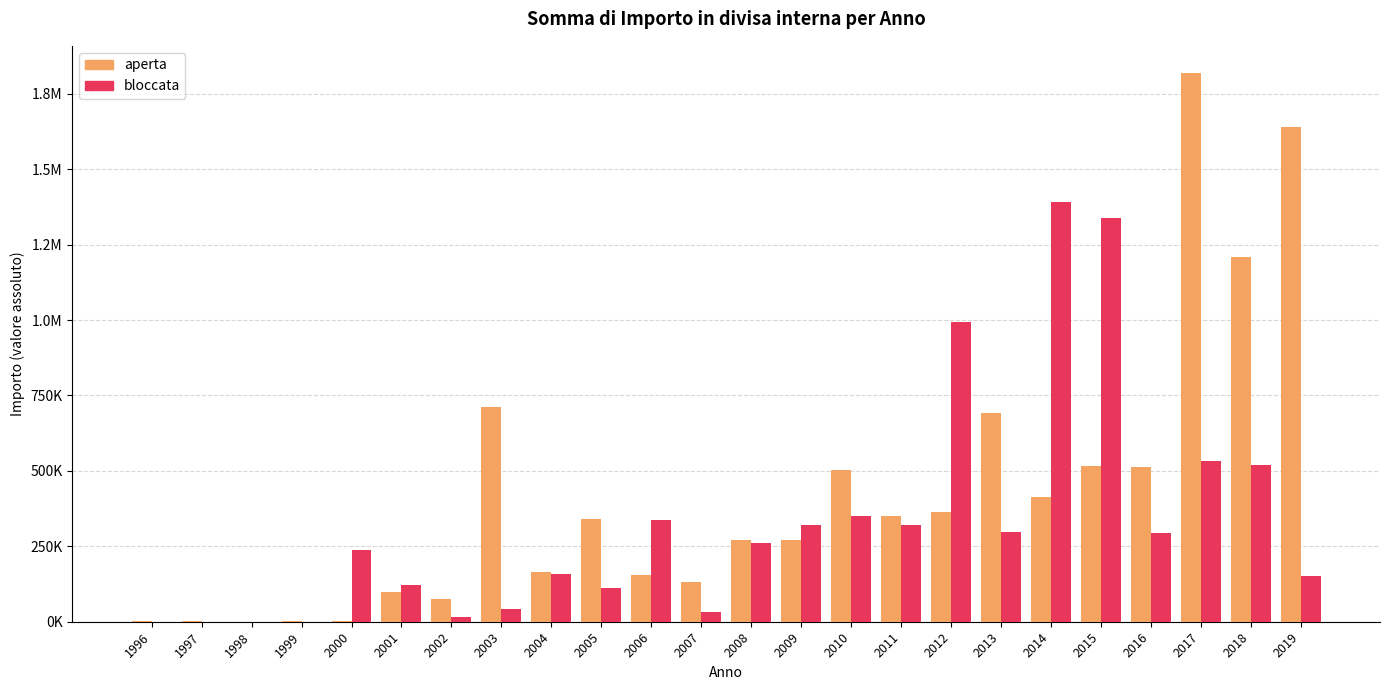

List the labels in order of bloccata value, largest first.

2014, 2015, 2012, 2017, 2018, 2010, 2006, 2011, 2009, 2013, 2016, 2008, 2000, 2004, 2019, 2001, 2005, 2003, 2007, 2002, 1996, 1997, 1998, 1999